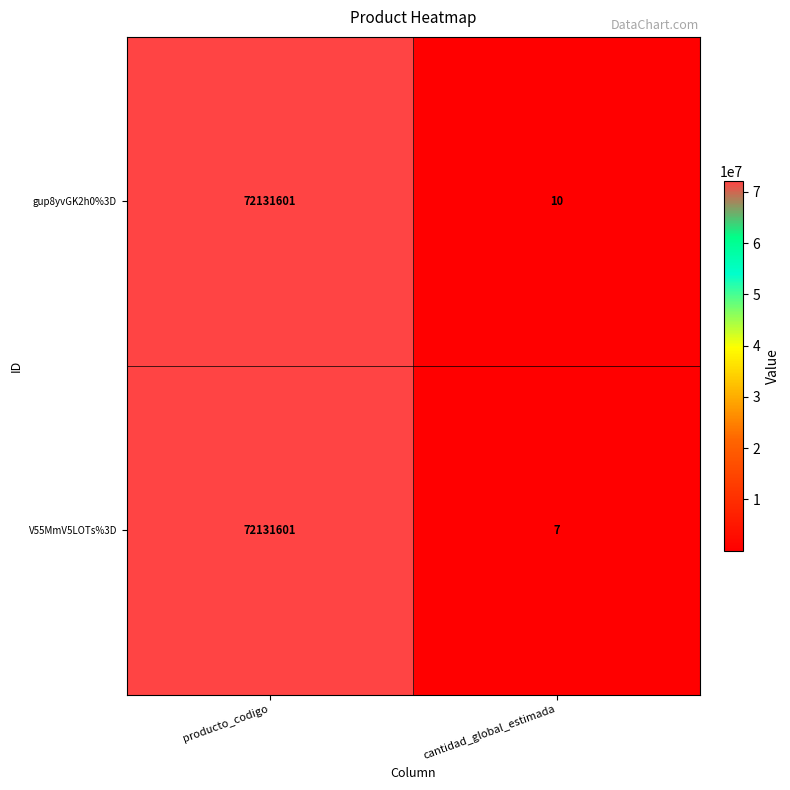

Is it true that V55MmV5LOTs%3D equals 7 at cantidad_global_estimada?

True